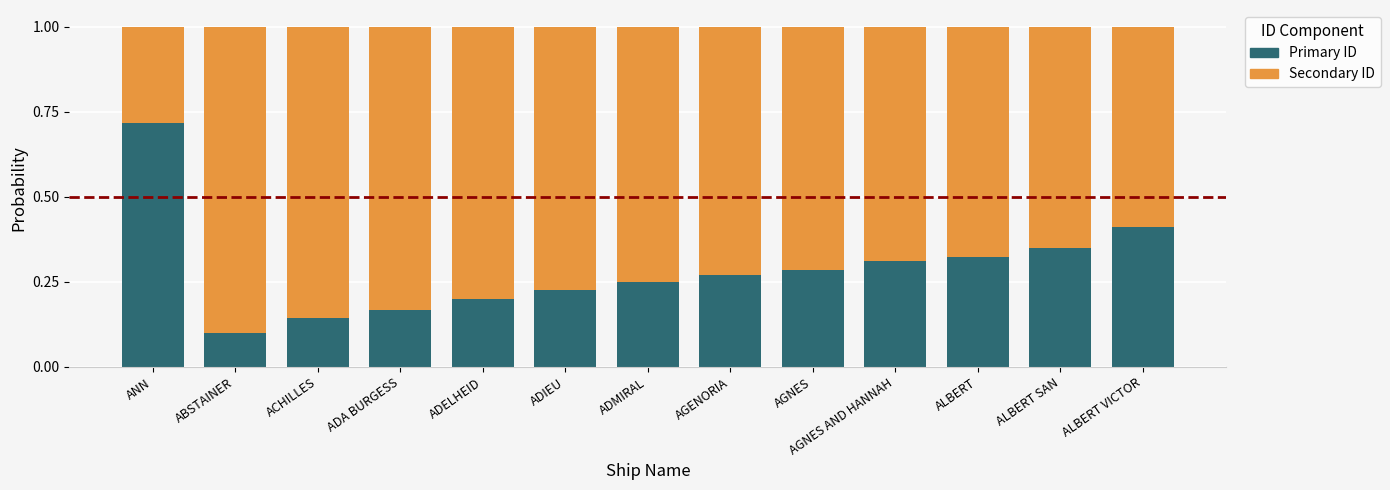

What is the sum of all Primary ID values?

3.8